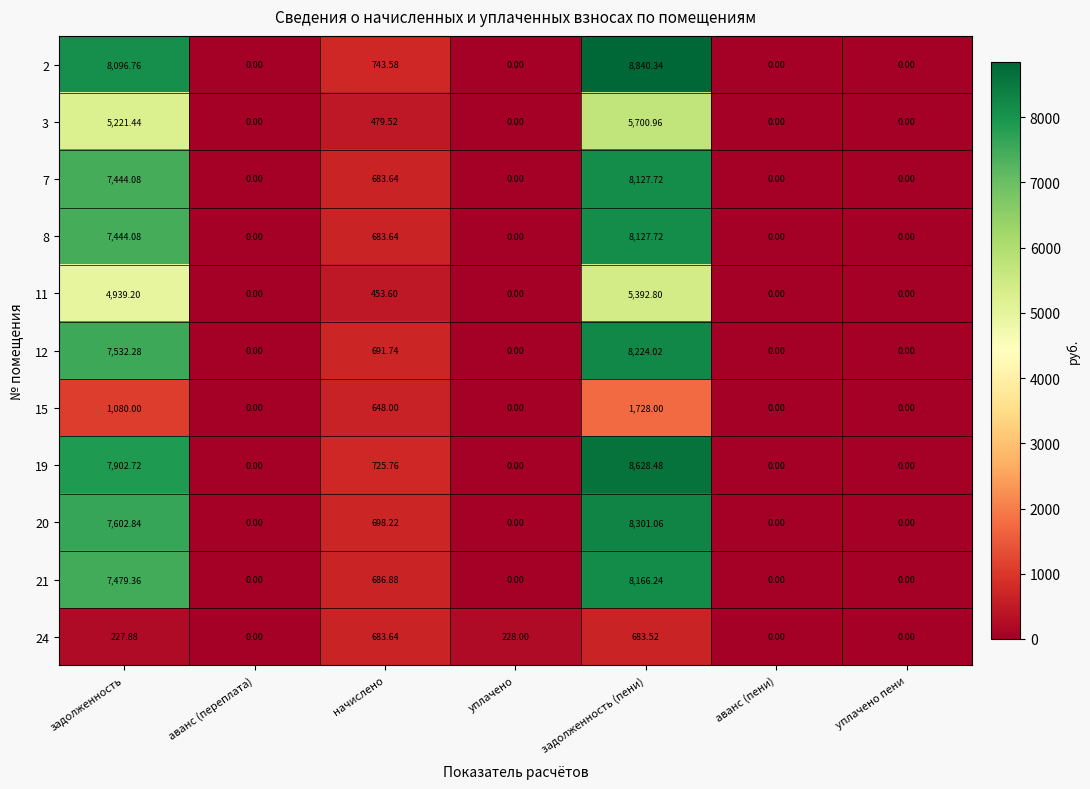

How many distinct data groups are displayed?

11